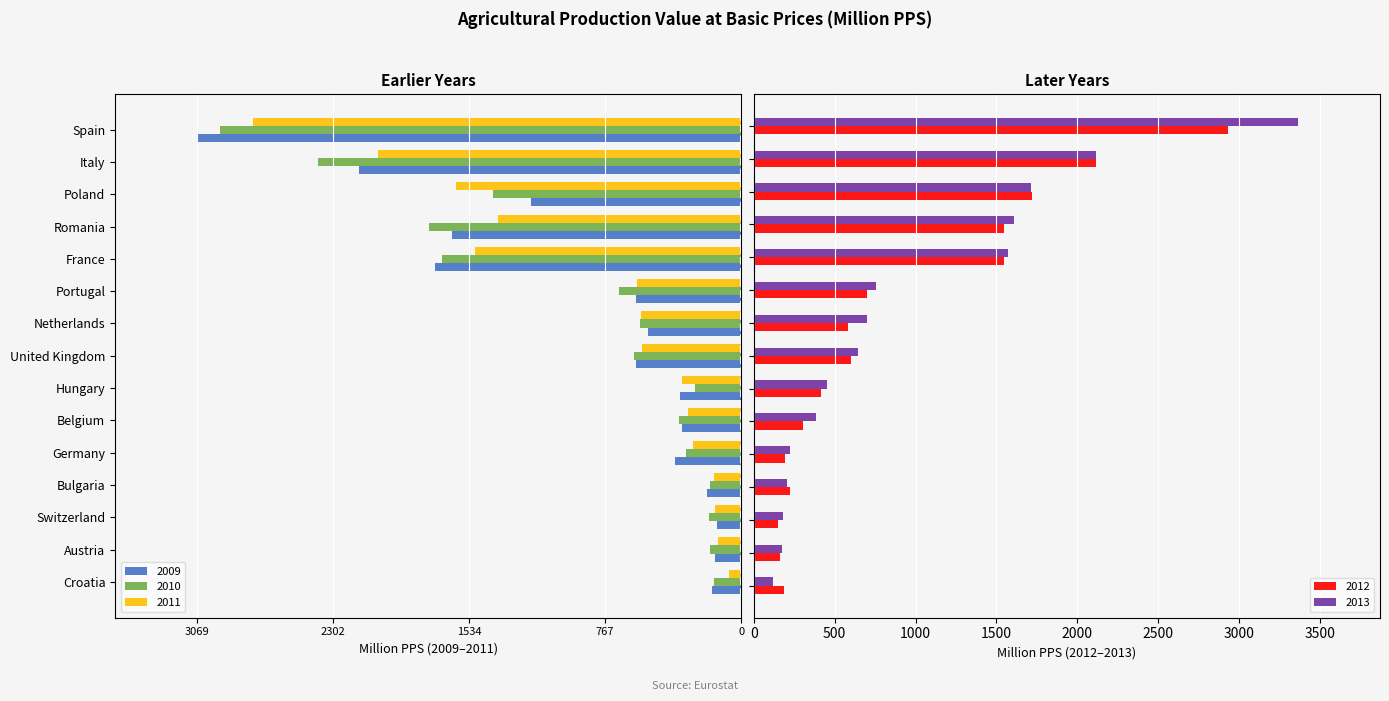

What is the average value of the 2013 series?

947.8